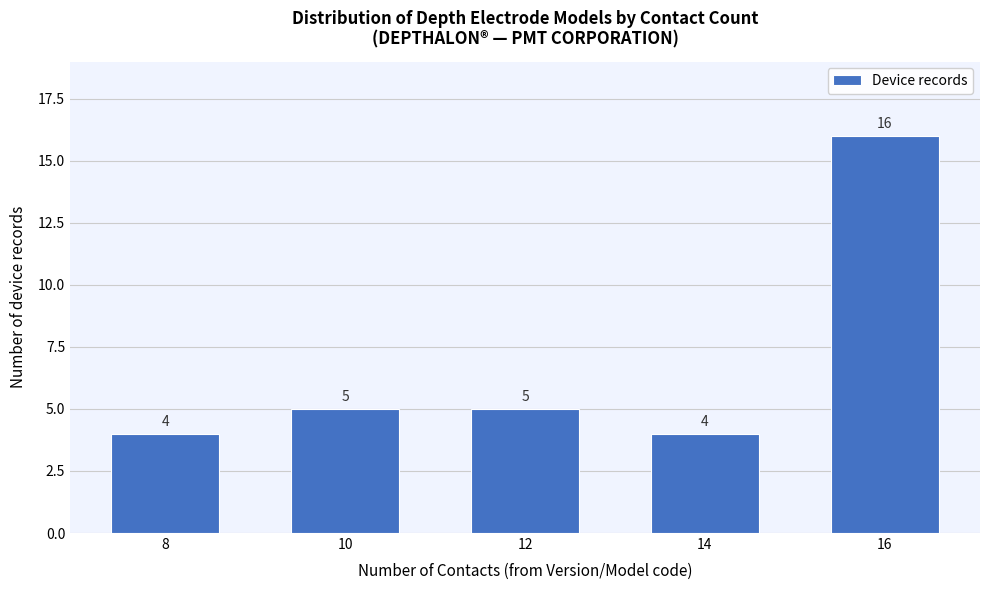

Reading right to left, transcribe all the data shown in this chart.

16	4	5	5	4